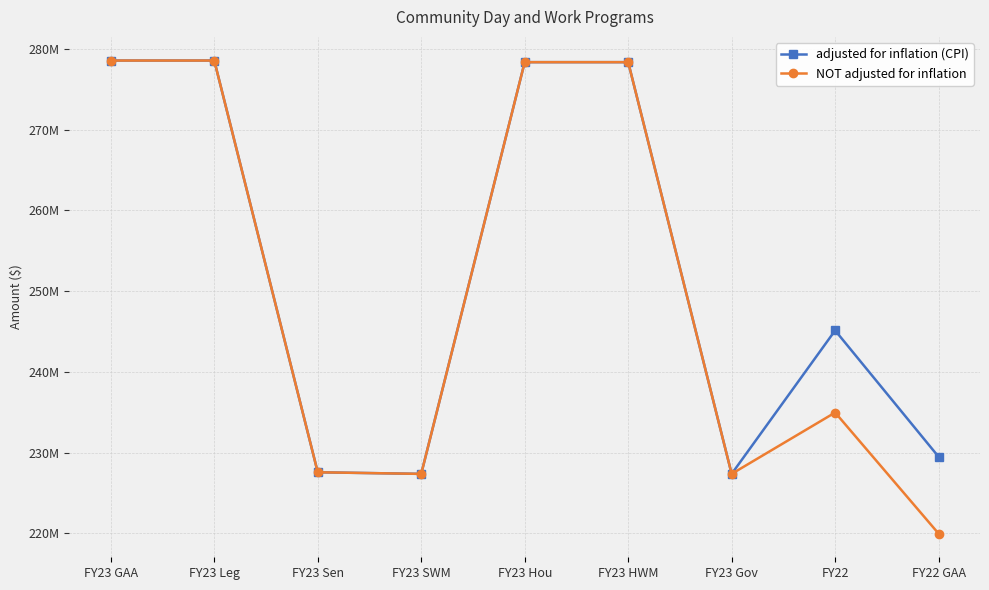

What are all the series names shown in the legend?

adjusted for inflation (CPI), NOT adjusted for inflation